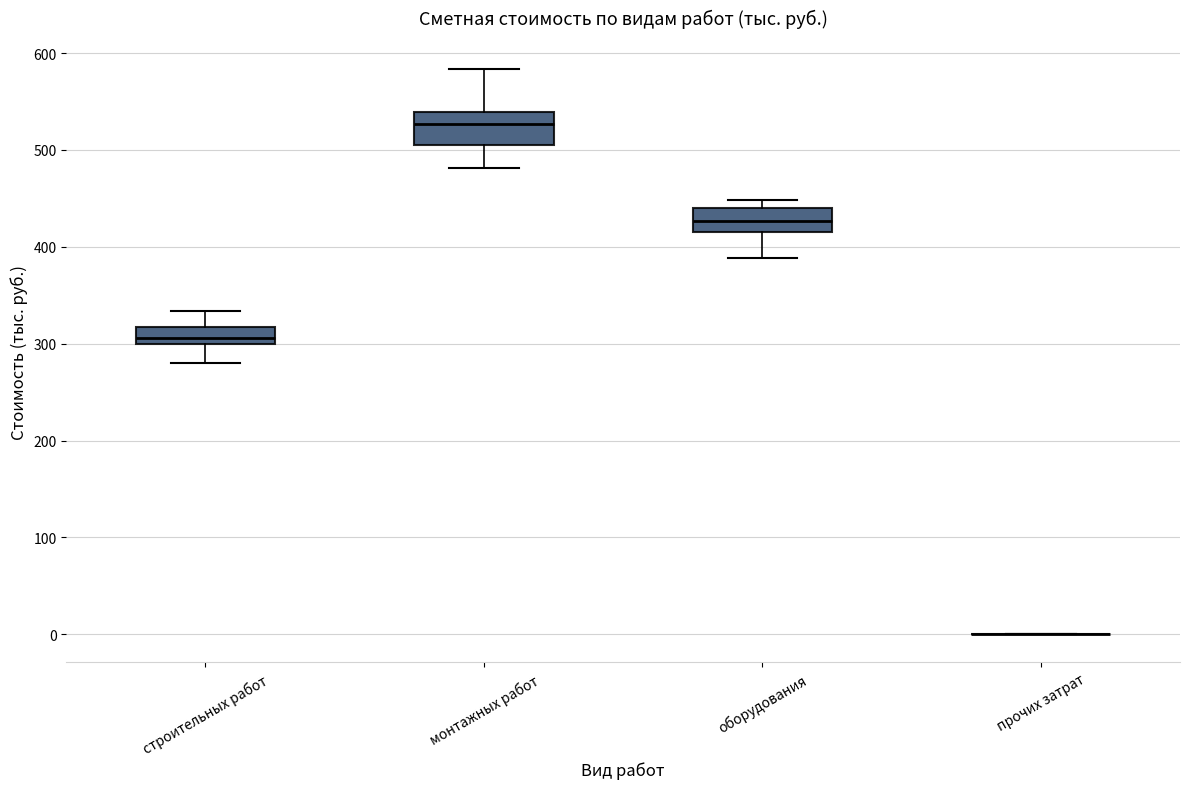

Reading left to right, read every box against the y-axis: the position of its median line, the range the box covers, and the ends of its whiskers. The values are not printed on the chart, so give them approximately, as read against the axis.

строительных работ: median 310, box 300 to 320, whiskers 280 to 330
монтажных работ: median 530, box 510 to 540, whiskers 480 to 580
оборудования: median 430, box 420 to 440, whiskers 390 to 450
прочих затрат: box collapsed to a line at 0, whiskers 0 to 0